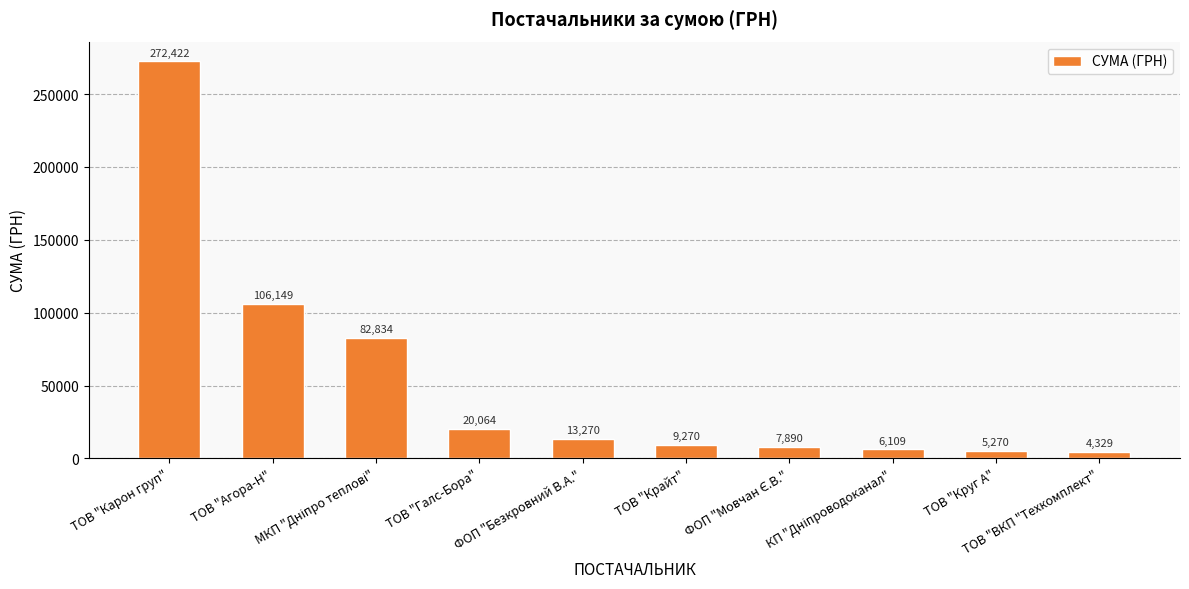

How many data points are above 13270?

5